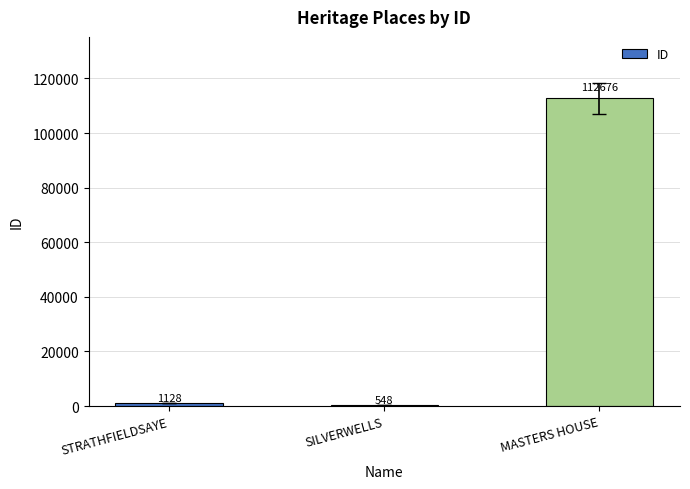

What is the label of the 3rd bar from the left?

MASTERS HOUSE